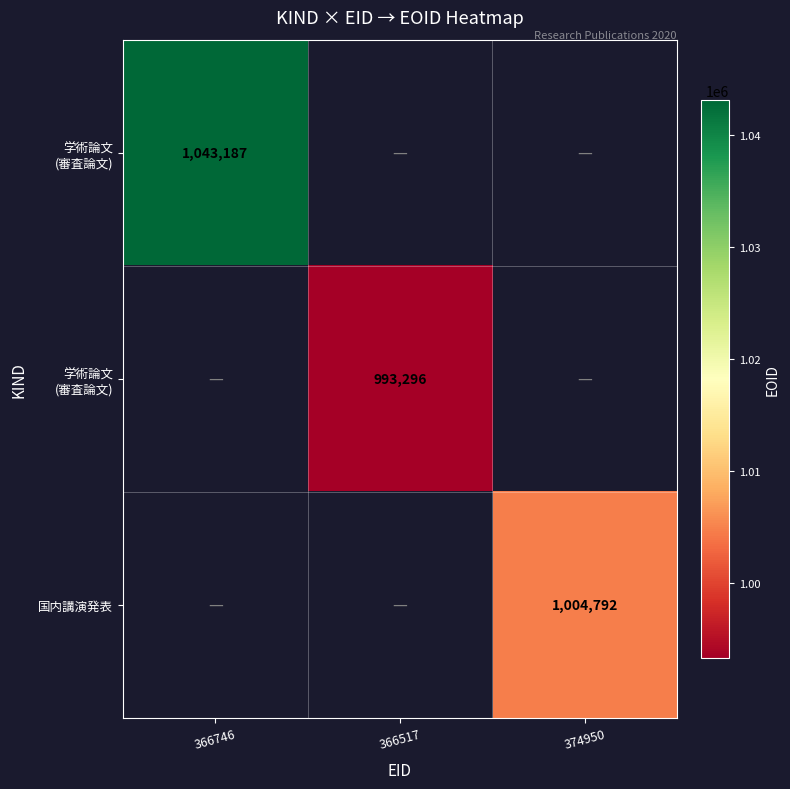

At how many categories does at least one series exceed 1032174?

1